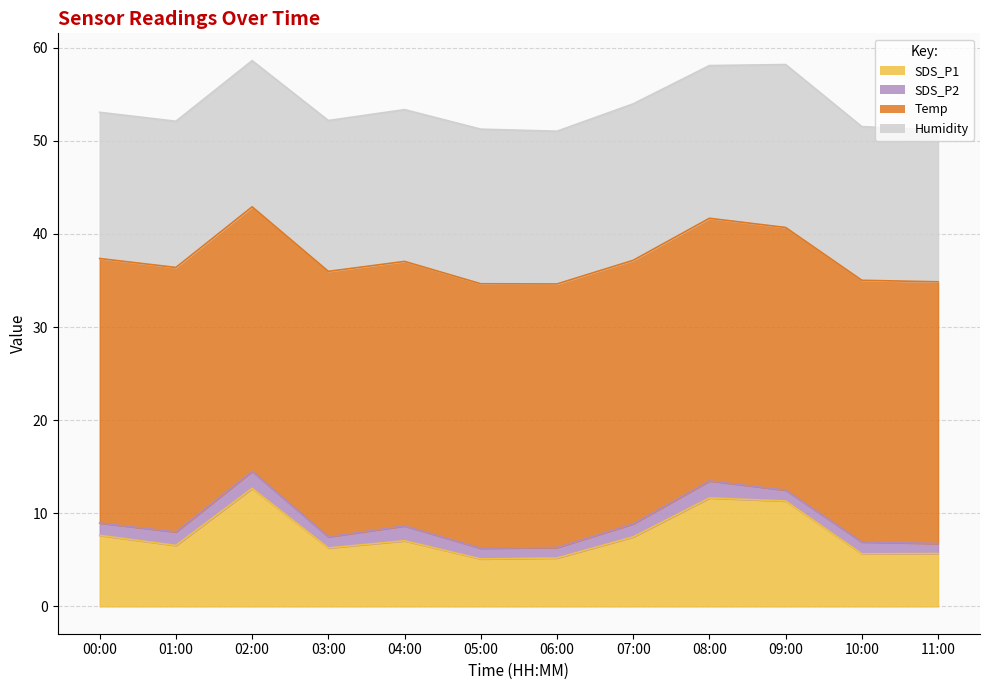

True or false: SDS_P1 has a value of 8.6 at 05:00.

False